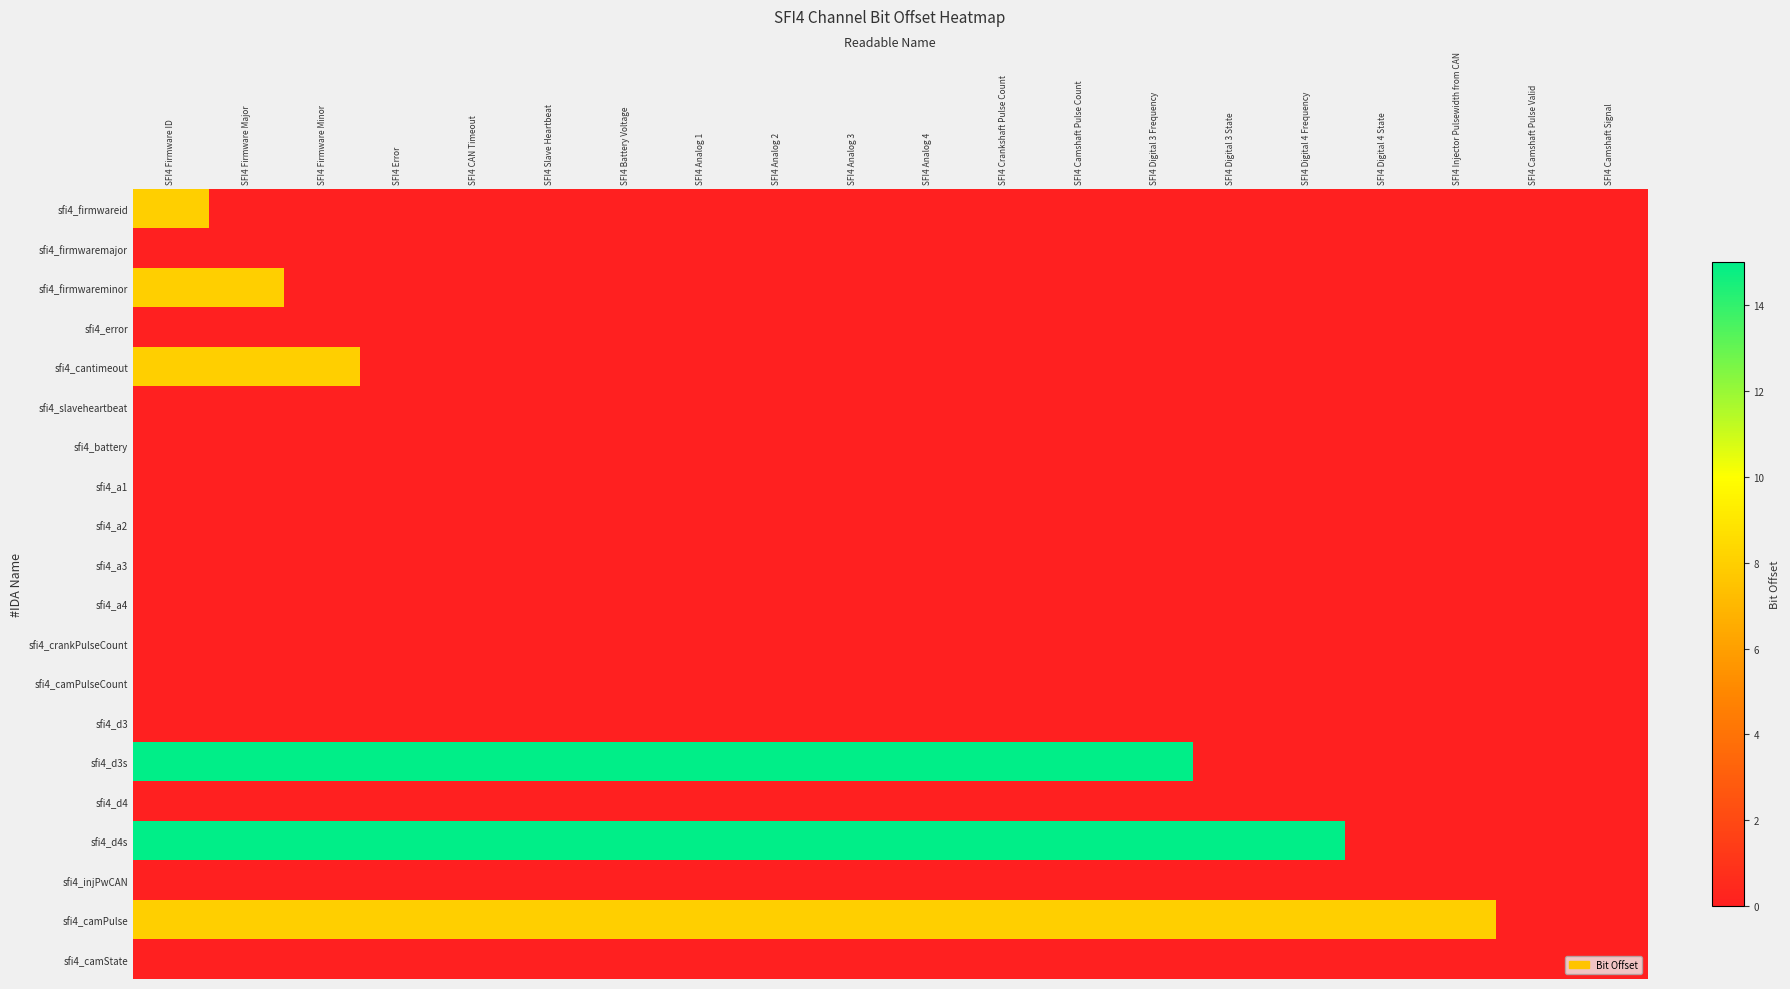

Reading left to right, list all the values displayed in this chart.

sfi4_firmwareid: SFI4 Firmware ID=8	SFI4 Firmware Major=0	SFI4 Firmware Minor=0	SFI4 Error=0	SFI4 CAN Timeout=0	SFI4 Slave Heartbeat=0	SFI4 Battery Voltage=0	SFI4 Analog 1=0	SFI4 Analog 2=0	SFI4 Analog 3=0	SFI4 Analog 4=0	SFI4 Crankshaft Pulse Count=0	SFI4 Camshaft Pulse Count=0	SFI4 Digital 3 Frequency=0	SFI4 Digital 3 State=0	SFI4 Digital 4 Frequency=0	SFI4 Digital 4 State=0	SFI4 Injector Pulsewidth from CAN=0	SFI4 Camshaft Pulse Valid=0	SFI4 Camshaft Signal=0
sfi4_firmwaremajor: SFI4 Firmware ID=0	SFI4 Firmware Major=0	SFI4 Firmware Minor=0	SFI4 Error=0	SFI4 CAN Timeout=0	SFI4 Slave Heartbeat=0	SFI4 Battery Voltage=0	SFI4 Analog 1=0	SFI4 Analog 2=0	SFI4 Analog 3=0	SFI4 Analog 4=0	SFI4 Crankshaft Pulse Count=0	SFI4 Camshaft Pulse Count=0	SFI4 Digital 3 Frequency=0	SFI4 Digital 3 State=0	SFI4 Digital 4 Frequency=0	SFI4 Digital 4 State=0	SFI4 Injector Pulsewidth from CAN=0	SFI4 Camshaft Pulse Valid=0	SFI4 Camshaft Signal=0
sfi4_firmwareminor: SFI4 Firmware ID=8	SFI4 Firmware Major=8	SFI4 Firmware Minor=0	SFI4 Error=0	SFI4 CAN Timeout=0	SFI4 Slave Heartbeat=0	SFI4 Battery Voltage=0	SFI4 Analog 1=0	SFI4 Analog 2=0	SFI4 Analog 3=0	SFI4 Analog 4=0	SFI4 Crankshaft Pulse Count=0	SFI4 Camshaft Pulse Count=0	SFI4 Digital 3 Frequency=0	SFI4 Digital 3 State=0	SFI4 Digital 4 Frequency=0	SFI4 Digital 4 State=0	SFI4 Injector Pulsewidth from CAN=0	SFI4 Camshaft Pulse Valid=0	SFI4 Camshaft Signal=0
sfi4_error: SFI4 Firmware ID=0	SFI4 Firmware Major=0	SFI4 Firmware Minor=0	SFI4 Error=0	SFI4 CAN Timeout=0	SFI4 Slave Heartbeat=0	SFI4 Battery Voltage=0	SFI4 Analog 1=0	SFI4 Analog 2=0	SFI4 Analog 3=0	SFI4 Analog 4=0	SFI4 Crankshaft Pulse Count=0	SFI4 Camshaft Pulse Count=0	SFI4 Digital 3 Frequency=0	SFI4 Digital 3 State=0	SFI4 Digital 4 Frequency=0	SFI4 Digital 4 State=0	SFI4 Injector Pulsewidth from CAN=0	SFI4 Camshaft Pulse Valid=0	SFI4 Camshaft Signal=0
sfi4_cantimeout: SFI4 Firmware ID=8	SFI4 Firmware Major=8	SFI4 Firmware Minor=8	SFI4 Error=0	SFI4 CAN Timeout=0	SFI4 Slave Heartbeat=0	SFI4 Battery Voltage=0	SFI4 Analog 1=0	SFI4 Analog 2=0	SFI4 Analog 3=0	SFI4 Analog 4=0	SFI4 Crankshaft Pulse Count=0	SFI4 Camshaft Pulse Count=0	SFI4 Digital 3 Frequency=0	SFI4 Digital 3 State=0	SFI4 Digital 4 Frequency=0	SFI4 Digital 4 State=0	SFI4 Injector Pulsewidth from CAN=0	SFI4 Camshaft Pulse Valid=0	SFI4 Camshaft Signal=0
sfi4_slaveheartbeat: SFI4 Firmware ID=0	SFI4 Firmware Major=0	SFI4 Firmware Minor=0	SFI4 Error=0	SFI4 CAN Timeout=0	SFI4 Slave Heartbeat=0	SFI4 Battery Voltage=0	SFI4 Analog 1=0	SFI4 Analog 2=0	SFI4 Analog 3=0	SFI4 Analog 4=0	SFI4 Crankshaft Pulse Count=0	SFI4 Camshaft Pulse Count=0	SFI4 Digital 3 Frequency=0	SFI4 Digital 3 State=0	SFI4 Digital 4 Frequency=0	SFI4 Digital 4 State=0	SFI4 Injector Pulsewidth from CAN=0	SFI4 Camshaft Pulse Valid=0	SFI4 Camshaft Signal=0
sfi4_battery: SFI4 Firmware ID=0	SFI4 Firmware Major=0	SFI4 Firmware Minor=0	SFI4 Error=0	SFI4 CAN Timeout=0	SFI4 Slave Heartbeat=0	SFI4 Battery Voltage=0	SFI4 Analog 1=0	SFI4 Analog 2=0	SFI4 Analog 3=0	SFI4 Analog 4=0	SFI4 Crankshaft Pulse Count=0	SFI4 Camshaft Pulse Count=0	SFI4 Digital 3 Frequency=0	SFI4 Digital 3 State=0	SFI4 Digital 4 Frequency=0	SFI4 Digital 4 State=0	SFI4 Injector Pulsewidth from CAN=0	SFI4 Camshaft Pulse Valid=0	SFI4 Camshaft Signal=0
sfi4_a1: SFI4 Firmware ID=0	SFI4 Firmware Major=0	SFI4 Firmware Minor=0	SFI4 Error=0	SFI4 CAN Timeout=0	SFI4 Slave Heartbeat=0	SFI4 Battery Voltage=0	SFI4 Analog 1=0	SFI4 Analog 2=0	SFI4 Analog 3=0	SFI4 Analog 4=0	SFI4 Crankshaft Pulse Count=0	SFI4 Camshaft Pulse Count=0	SFI4 Digital 3 Frequency=0	SFI4 Digital 3 State=0	SFI4 Digital 4 Frequency=0	SFI4 Digital 4 State=0	SFI4 Injector Pulsewidth from CAN=0	SFI4 Camshaft Pulse Valid=0	SFI4 Camshaft Signal=0
sfi4_a2: SFI4 Firmware ID=0	SFI4 Firmware Major=0	SFI4 Firmware Minor=0	SFI4 Error=0	SFI4 CAN Timeout=0	SFI4 Slave Heartbeat=0	SFI4 Battery Voltage=0	SFI4 Analog 1=0	SFI4 Analog 2=0	SFI4 Analog 3=0	SFI4 Analog 4=0	SFI4 Crankshaft Pulse Count=0	SFI4 Camshaft Pulse Count=0	SFI4 Digital 3 Frequency=0	SFI4 Digital 3 State=0	SFI4 Digital 4 Frequency=0	SFI4 Digital 4 State=0	SFI4 Injector Pulsewidth from CAN=0	SFI4 Camshaft Pulse Valid=0	SFI4 Camshaft Signal=0
sfi4_a3: SFI4 Firmware ID=0	SFI4 Firmware Major=0	SFI4 Firmware Minor=0	SFI4 Error=0	SFI4 CAN Timeout=0	SFI4 Slave Heartbeat=0	SFI4 Battery Voltage=0	SFI4 Analog 1=0	SFI4 Analog 2=0	SFI4 Analog 3=0	SFI4 Analog 4=0	SFI4 Crankshaft Pulse Count=0	SFI4 Camshaft Pulse Count=0	SFI4 Digital 3 Frequency=0	SFI4 Digital 3 State=0	SFI4 Digital 4 Frequency=0	SFI4 Digital 4 State=0	SFI4 Injector Pulsewidth from CAN=0	SFI4 Camshaft Pulse Valid=0	SFI4 Camshaft Signal=0
sfi4_a4: SFI4 Firmware ID=0	SFI4 Firmware Major=0	SFI4 Firmware Minor=0	SFI4 Error=0	SFI4 CAN Timeout=0	SFI4 Slave Heartbeat=0	SFI4 Battery Voltage=0	SFI4 Analog 1=0	SFI4 Analog 2=0	SFI4 Analog 3=0	SFI4 Analog 4=0	SFI4 Crankshaft Pulse Count=0	SFI4 Camshaft Pulse Count=0	SFI4 Digital 3 Frequency=0	SFI4 Digital 3 State=0	SFI4 Digital 4 Frequency=0	SFI4 Digital 4 State=0	SFI4 Injector Pulsewidth from CAN=0	SFI4 Camshaft Pulse Valid=0	SFI4 Camshaft Signal=0
sfi4_crankPulseCount: SFI4 Firmware ID=0	SFI4 Firmware Major=0	SFI4 Firmware Minor=0	SFI4 Error=0	SFI4 CAN Timeout=0	SFI4 Slave Heartbeat=0	SFI4 Battery Voltage=0	SFI4 Analog 1=0	SFI4 Analog 2=0	SFI4 Analog 3=0	SFI4 Analog 4=0	SFI4 Crankshaft Pulse Count=0	SFI4 Camshaft Pulse Count=0	SFI4 Digital 3 Frequency=0	SFI4 Digital 3 State=0	SFI4 Digital 4 Frequency=0	SFI4 Digital 4 State=0	SFI4 Injector Pulsewidth from CAN=0	SFI4 Camshaft Pulse Valid=0	SFI4 Camshaft Signal=0
sfi4_camPulseCount: SFI4 Firmware ID=0	SFI4 Firmware Major=0	SFI4 Firmware Minor=0	SFI4 Error=0	SFI4 CAN Timeout=0	SFI4 Slave Heartbeat=0	SFI4 Battery Voltage=0	SFI4 Analog 1=0	SFI4 Analog 2=0	SFI4 Analog 3=0	SFI4 Analog 4=0	SFI4 Crankshaft Pulse Count=0	SFI4 Camshaft Pulse Count=0	SFI4 Digital 3 Frequency=0	SFI4 Digital 3 State=0	SFI4 Digital 4 Frequency=0	SFI4 Digital 4 State=0	SFI4 Injector Pulsewidth from CAN=0	SFI4 Camshaft Pulse Valid=0	SFI4 Camshaft Signal=0
sfi4_d3: SFI4 Firmware ID=0	SFI4 Firmware Major=0	SFI4 Firmware Minor=0	SFI4 Error=0	SFI4 CAN Timeout=0	SFI4 Slave Heartbeat=0	SFI4 Battery Voltage=0	SFI4 Analog 1=0	SFI4 Analog 2=0	SFI4 Analog 3=0	SFI4 Analog 4=0	SFI4 Crankshaft Pulse Count=0	SFI4 Camshaft Pulse Count=0	SFI4 Digital 3 Frequency=0	SFI4 Digital 3 State=0	SFI4 Digital 4 Frequency=0	SFI4 Digital 4 State=0	SFI4 Injector Pulsewidth from CAN=0	SFI4 Camshaft Pulse Valid=0	SFI4 Camshaft Signal=0
sfi4_d3s: SFI4 Firmware ID=15	SFI4 Firmware Major=15	SFI4 Firmware Minor=15	SFI4 Error=15	SFI4 CAN Timeout=15	SFI4 Slave Heartbeat=15	SFI4 Battery Voltage=15	SFI4 Analog 1=15	SFI4 Analog 2=15	SFI4 Analog 3=15	SFI4 Analog 4=15	SFI4 Crankshaft Pulse Count=15	SFI4 Camshaft Pulse Count=15	SFI4 Digital 3 Frequency=15	SFI4 Digital 3 State=0	SFI4 Digital 4 Frequency=0	SFI4 Digital 4 State=0	SFI4 Injector Pulsewidth from CAN=0	SFI4 Camshaft Pulse Valid=0	SFI4 Camshaft Signal=0
sfi4_d4: SFI4 Firmware ID=0	SFI4 Firmware Major=0	SFI4 Firmware Minor=0	SFI4 Error=0	SFI4 CAN Timeout=0	SFI4 Slave Heartbeat=0	SFI4 Battery Voltage=0	SFI4 Analog 1=0	SFI4 Analog 2=0	SFI4 Analog 3=0	SFI4 Analog 4=0	SFI4 Crankshaft Pulse Count=0	SFI4 Camshaft Pulse Count=0	SFI4 Digital 3 Frequency=0	SFI4 Digital 3 State=0	SFI4 Digital 4 Frequency=0	SFI4 Digital 4 State=0	SFI4 Injector Pulsewidth from CAN=0	SFI4 Camshaft Pulse Valid=0	SFI4 Camshaft Signal=0
sfi4_d4s: SFI4 Firmware ID=15	SFI4 Firmware Major=15	SFI4 Firmware Minor=15	SFI4 Error=15	SFI4 CAN Timeout=15	SFI4 Slave Heartbeat=15	SFI4 Battery Voltage=15	SFI4 Analog 1=15	SFI4 Analog 2=15	SFI4 Analog 3=15	SFI4 Analog 4=15	SFI4 Crankshaft Pulse Count=15	SFI4 Camshaft Pulse Count=15	SFI4 Digital 3 Frequency=15	SFI4 Digital 3 State=15	SFI4 Digital 4 Frequency=15	SFI4 Digital 4 State=0	SFI4 Injector Pulsewidth from CAN=0	SFI4 Camshaft Pulse Valid=0	SFI4 Camshaft Signal=0
sfi4_injPwCAN: SFI4 Firmware ID=0	SFI4 Firmware Major=0	SFI4 Firmware Minor=0	SFI4 Error=0	SFI4 CAN Timeout=0	SFI4 Slave Heartbeat=0	SFI4 Battery Voltage=0	SFI4 Analog 1=0	SFI4 Analog 2=0	SFI4 Analog 3=0	SFI4 Analog 4=0	SFI4 Crankshaft Pulse Count=0	SFI4 Camshaft Pulse Count=0	SFI4 Digital 3 Frequency=0	SFI4 Digital 3 State=0	SFI4 Digital 4 Frequency=0	SFI4 Digital 4 State=0	SFI4 Injector Pulsewidth from CAN=0	SFI4 Camshaft Pulse Valid=0	SFI4 Camshaft Signal=0
sfi4_camPulse: SFI4 Firmware ID=8	SFI4 Firmware Major=8	SFI4 Firmware Minor=8	SFI4 Error=8	SFI4 CAN Timeout=8	SFI4 Slave Heartbeat=8	SFI4 Battery Voltage=8	SFI4 Analog 1=8	SFI4 Analog 2=8	SFI4 Analog 3=8	SFI4 Analog 4=8	SFI4 Crankshaft Pulse Count=8	SFI4 Camshaft Pulse Count=8	SFI4 Digital 3 Frequency=8	SFI4 Digital 3 State=8	SFI4 Digital 4 Frequency=8	SFI4 Digital 4 State=8	SFI4 Injector Pulsewidth from CAN=8	SFI4 Camshaft Pulse Valid=0	SFI4 Camshaft Signal=0
sfi4_camState: SFI4 Firmware ID=0	SFI4 Firmware Major=0	SFI4 Firmware Minor=0	SFI4 Error=0	SFI4 CAN Timeout=0	SFI4 Slave Heartbeat=0	SFI4 Battery Voltage=0	SFI4 Analog 1=0	SFI4 Analog 2=0	SFI4 Analog 3=0	SFI4 Analog 4=0	SFI4 Crankshaft Pulse Count=0	SFI4 Camshaft Pulse Count=0	SFI4 Digital 3 Frequency=0	SFI4 Digital 3 State=0	SFI4 Digital 4 Frequency=0	SFI4 Digital 4 State=0	SFI4 Injector Pulsewidth from CAN=0	SFI4 Camshaft Pulse Valid=0	SFI4 Camshaft Signal=0